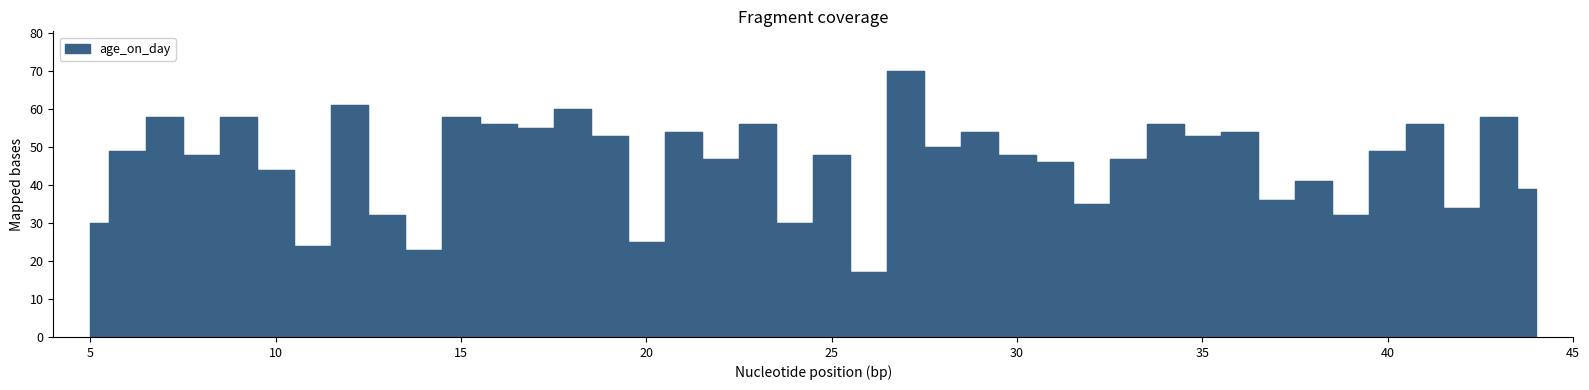

How many lines are shown in the chart?

1